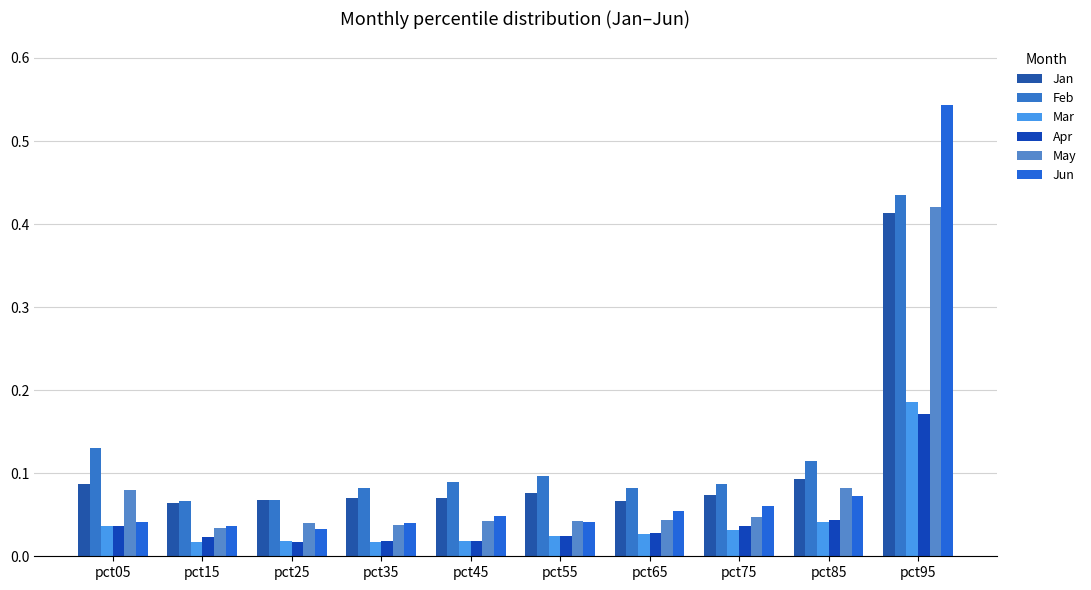

How many bars are there in each group?

6